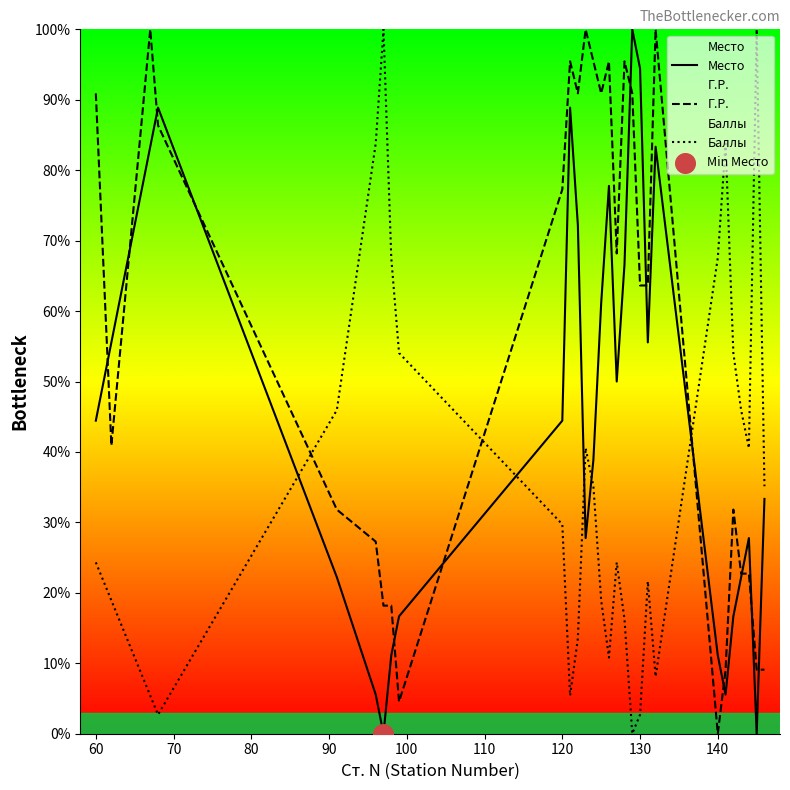

Which series has the largest total across all categories?

Г.Р.